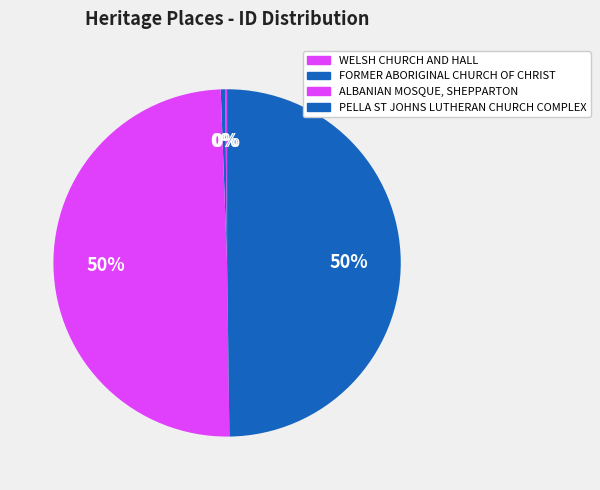

To the nearest percent, what is the difference between the ALBANIAN MOSQUE, SHEPPARTON and FORMER ABORIGINAL CHURCH OF CHRIST slice percentages?

49%